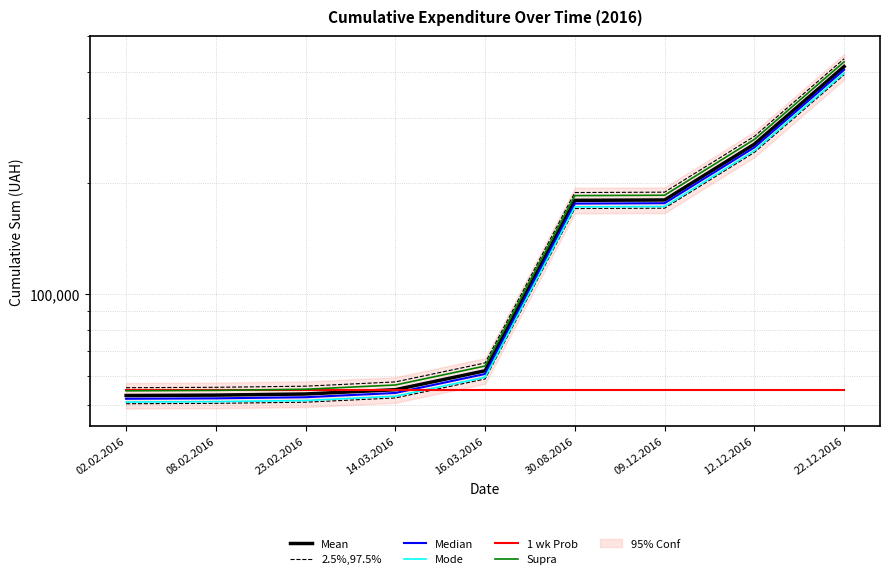

At which category is the sum across all series the highest?

22.12.2016